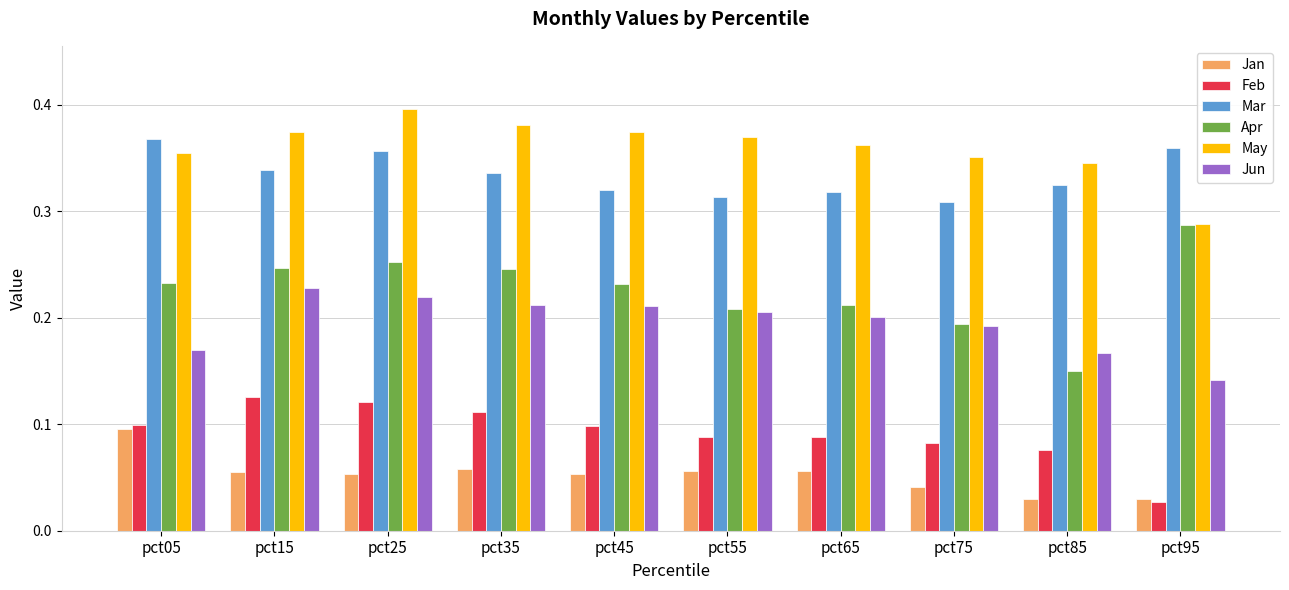

At which label is Jun closest to 0?

pct95